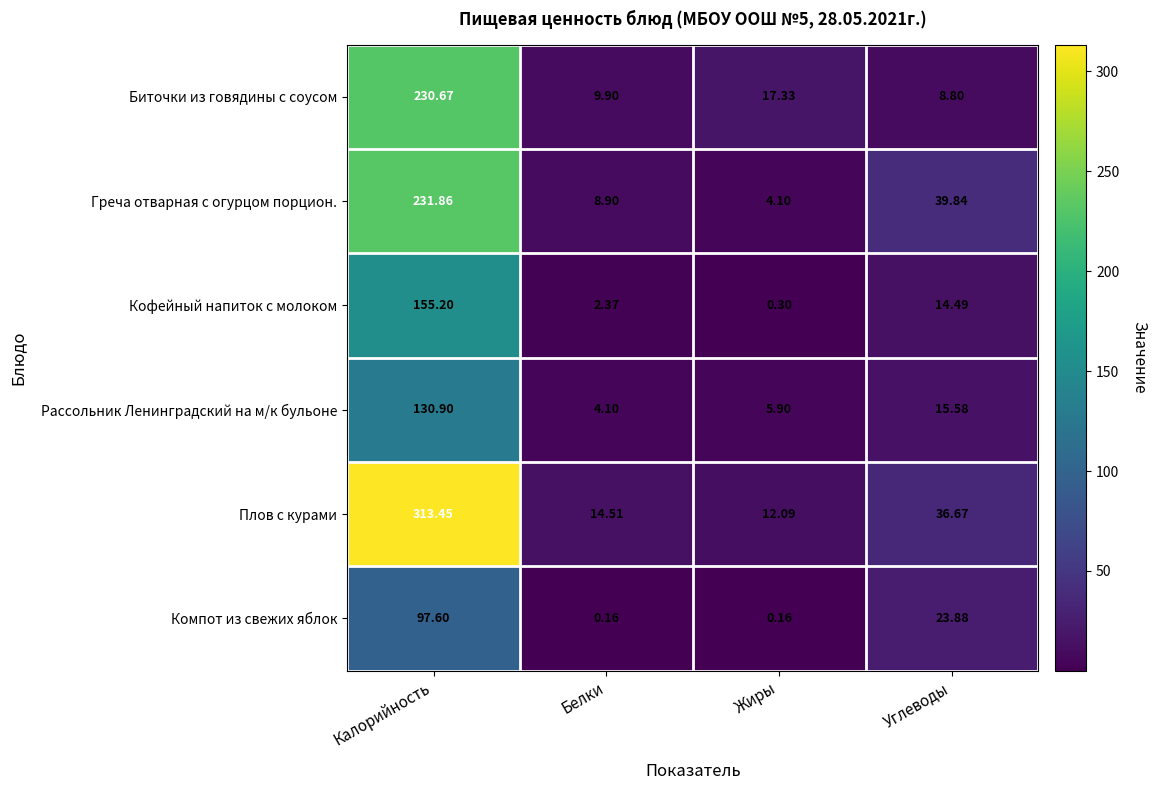

Which category has the highest value across all series?

Калорийность